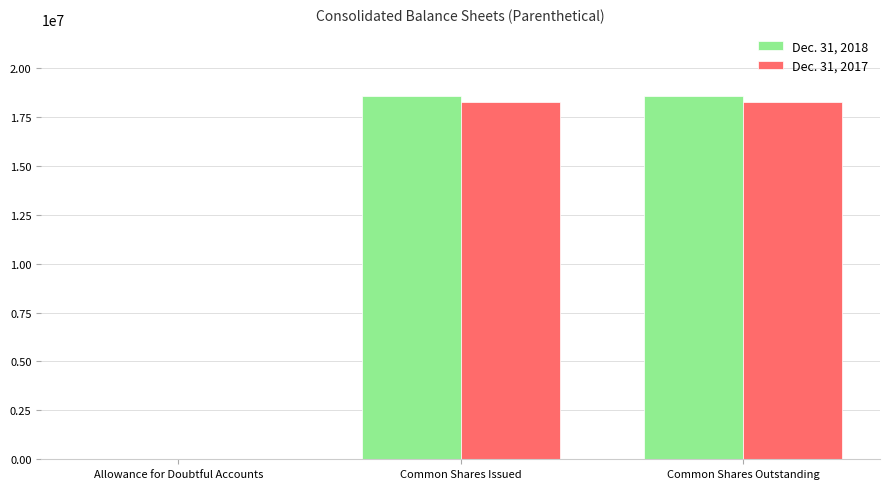

Which series has the largest total across all categories?

Dec. 31, 2018